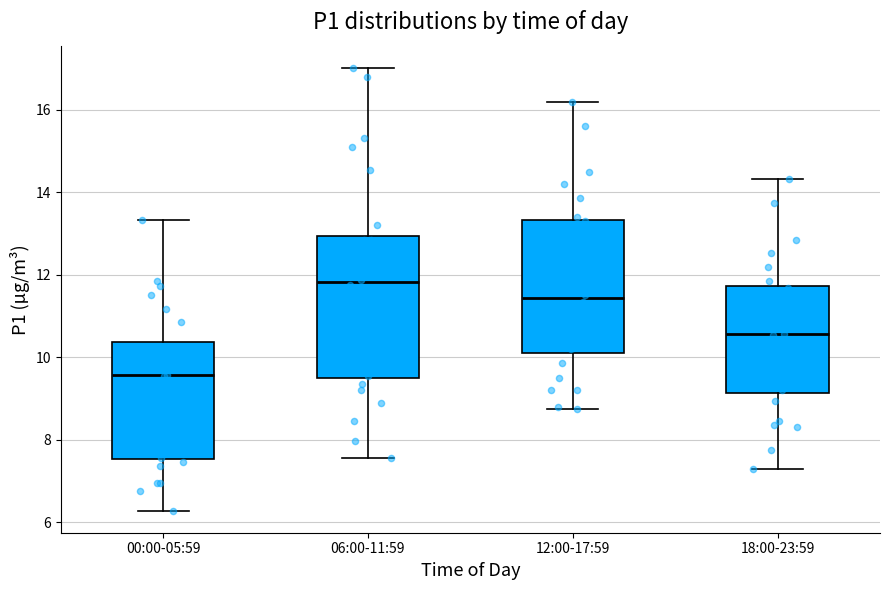

Where is the upper edge of the box for 00:00-05:59 on the y-axis? The values are not printed on the chart, so give them approximately, as read against the axis.

10.4